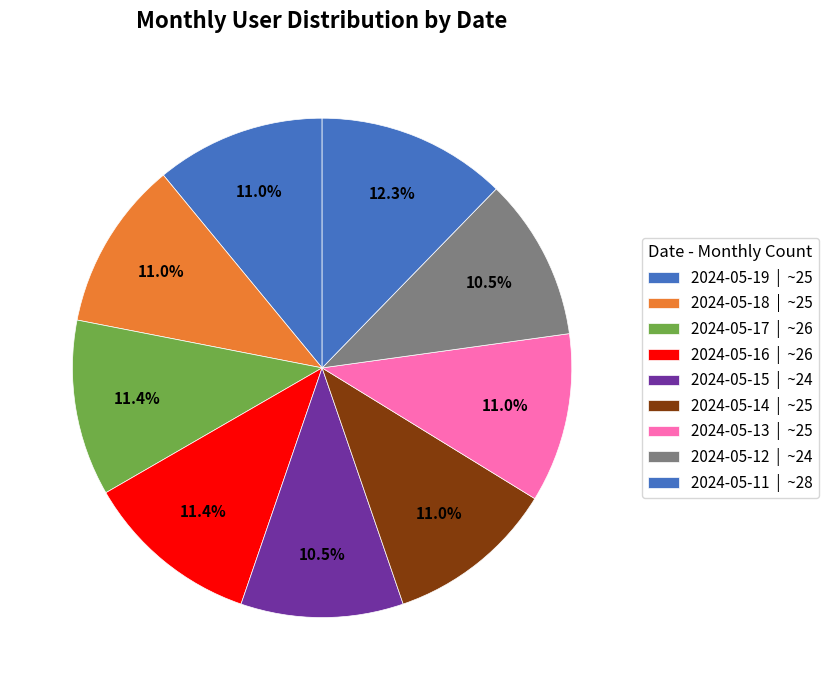

What percentage do 2024-05-11 and 2024-05-12 together represent?

22.8%